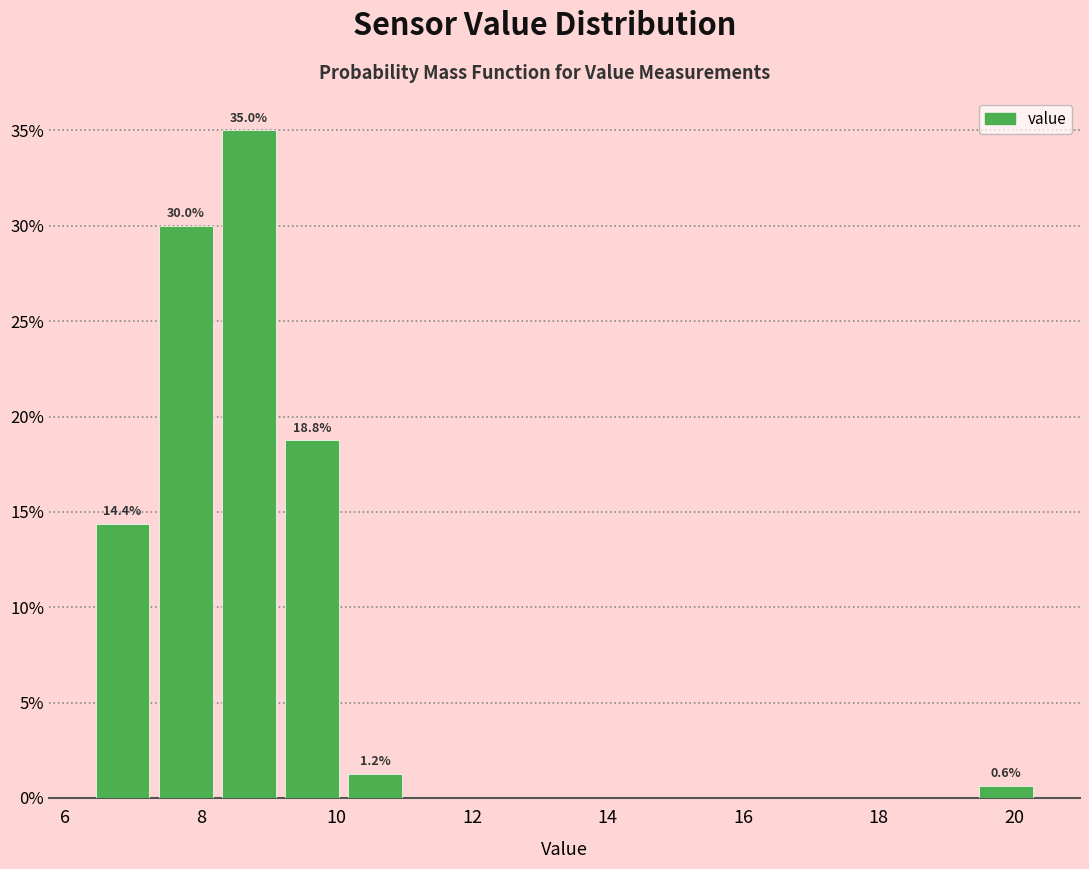

Over which range of the x-axis is the bar tallest?

8.2 to 9.2